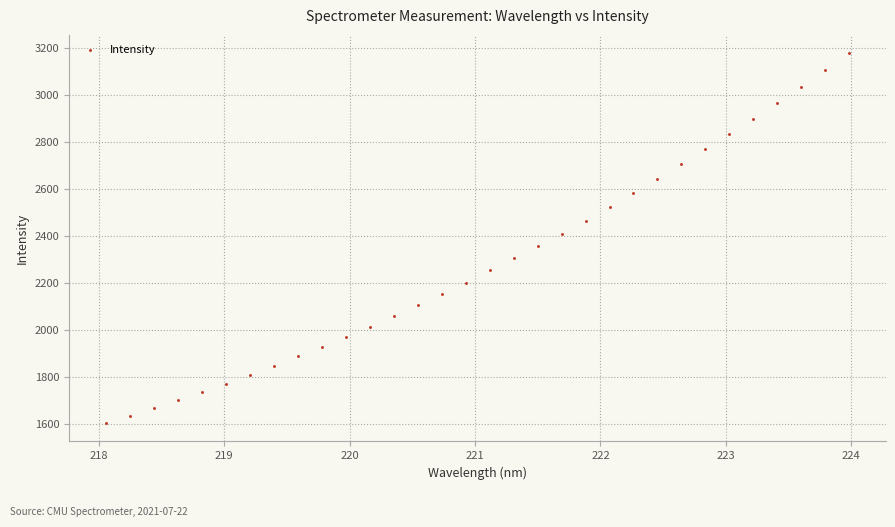

What is the range of X values (max minus min)?

5.9